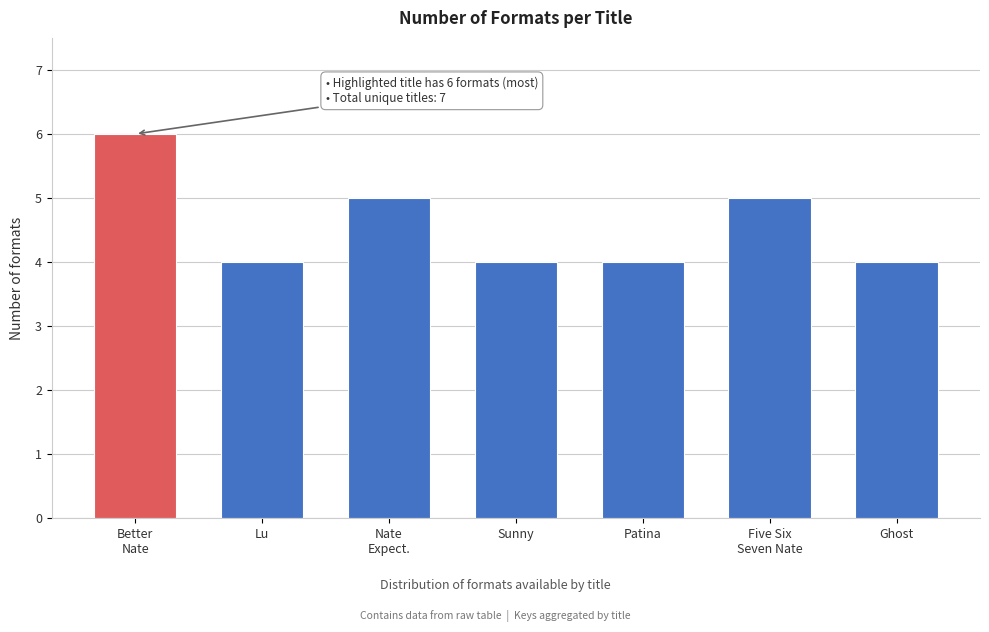

What is the sum of all values?

32